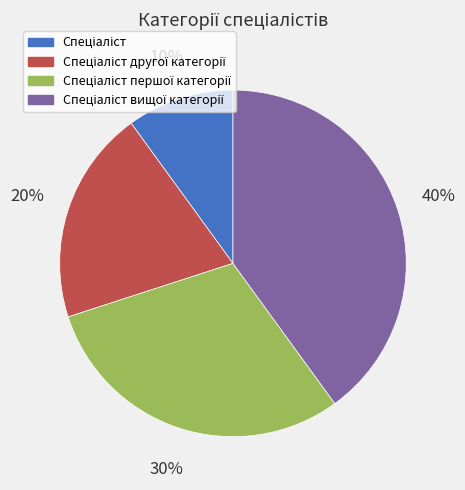

To the nearest percent, what is the average slice percentage?

25%